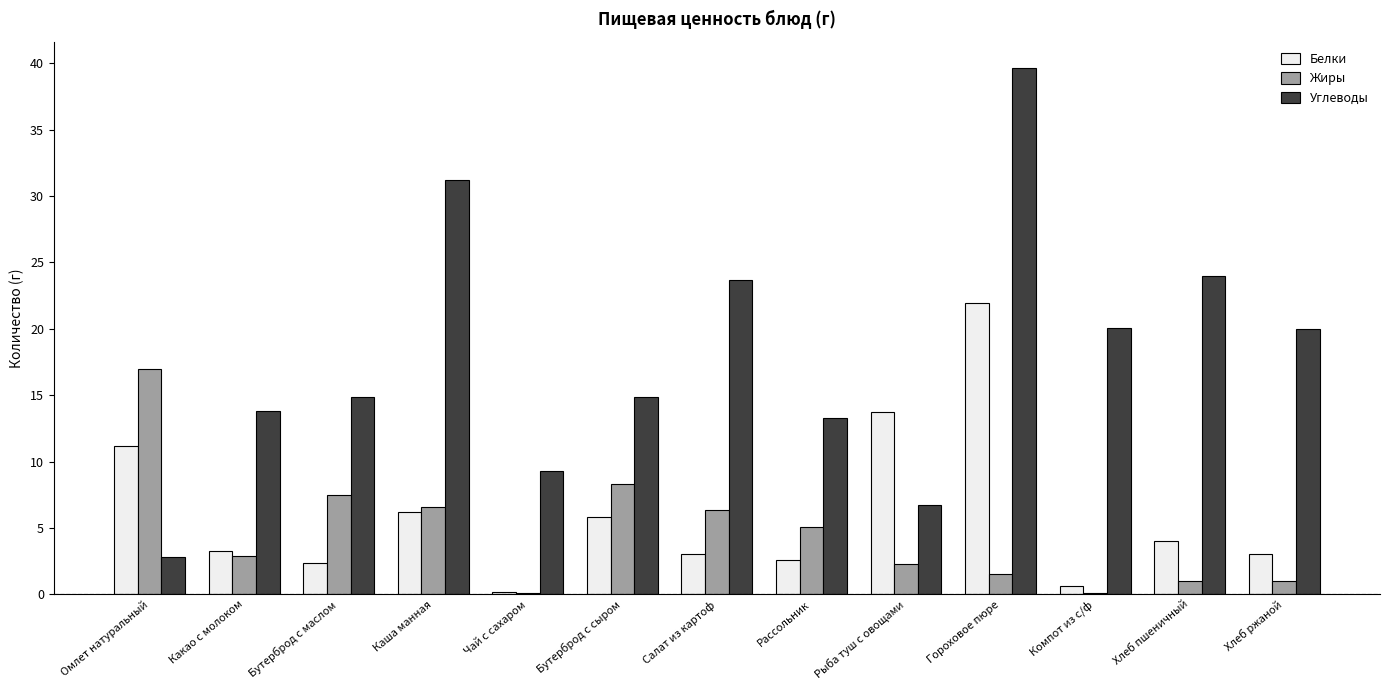

The value of Белки at Рассольник is 2.6. True or false?

True